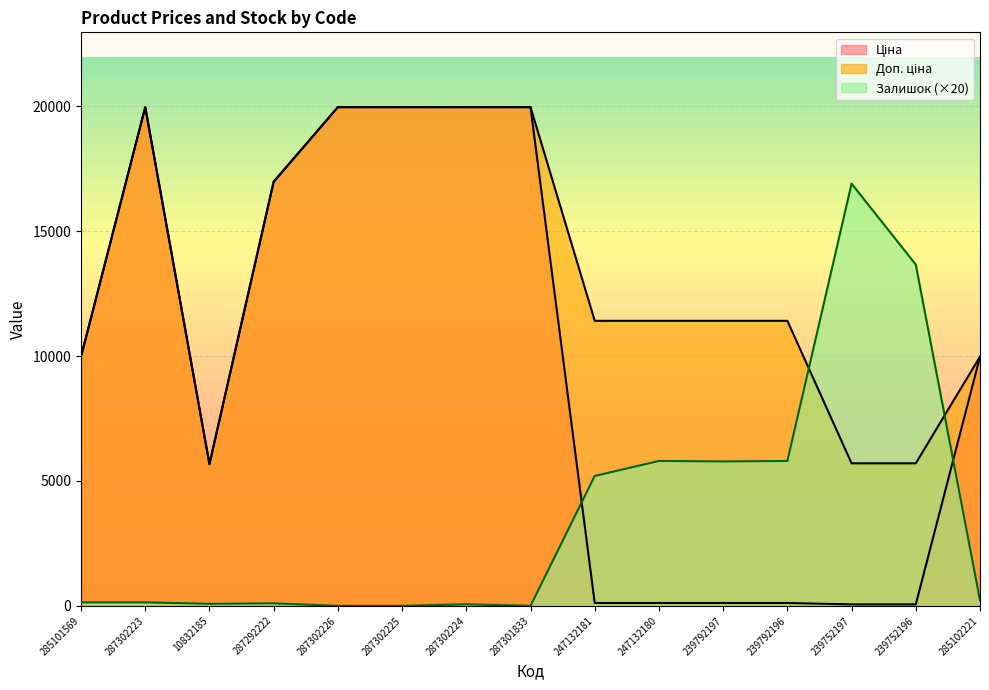

Which series has the largest total across all categories?

Доп. ціна